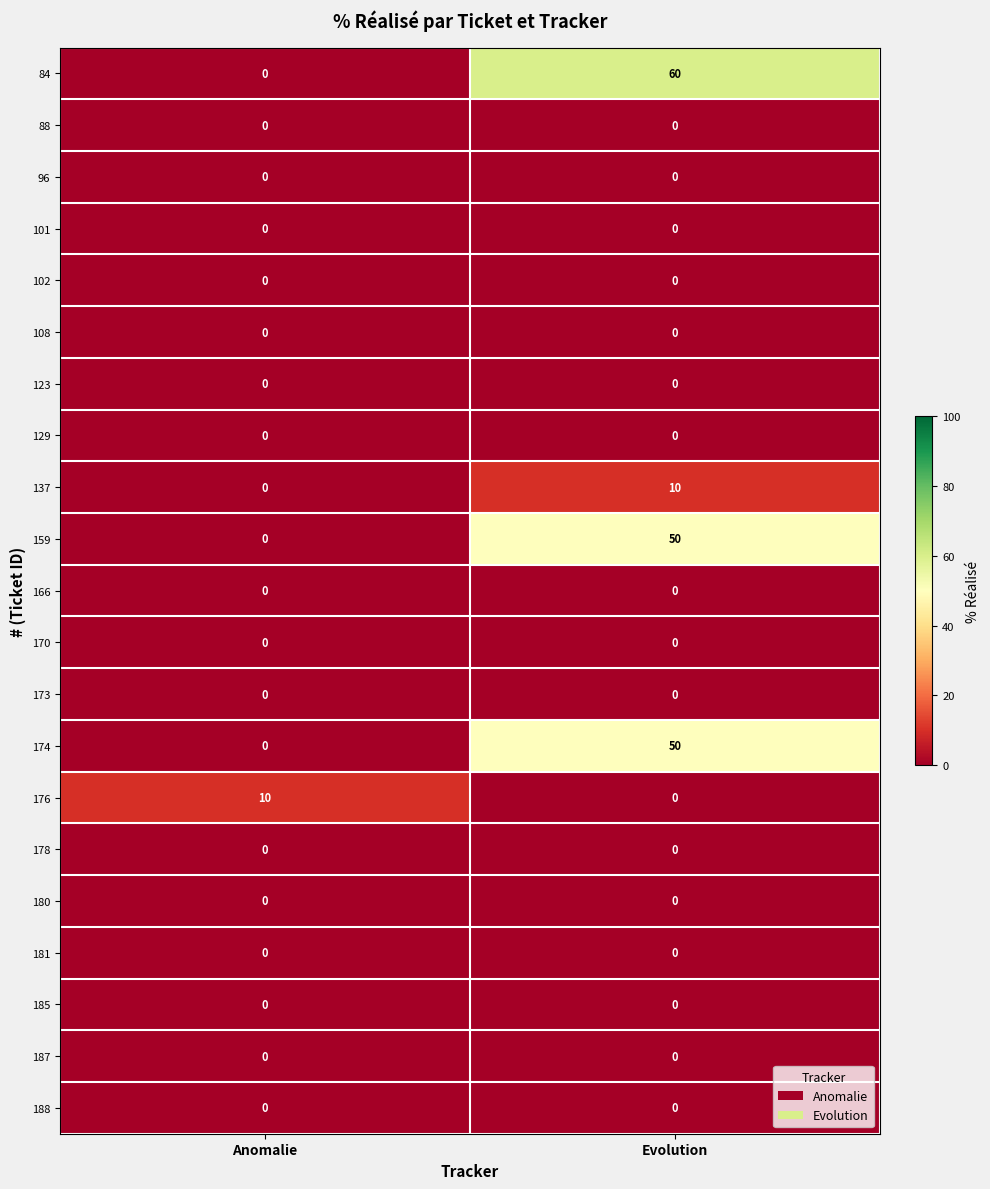

Which series changed the most between Anomalie and Evolution?

84